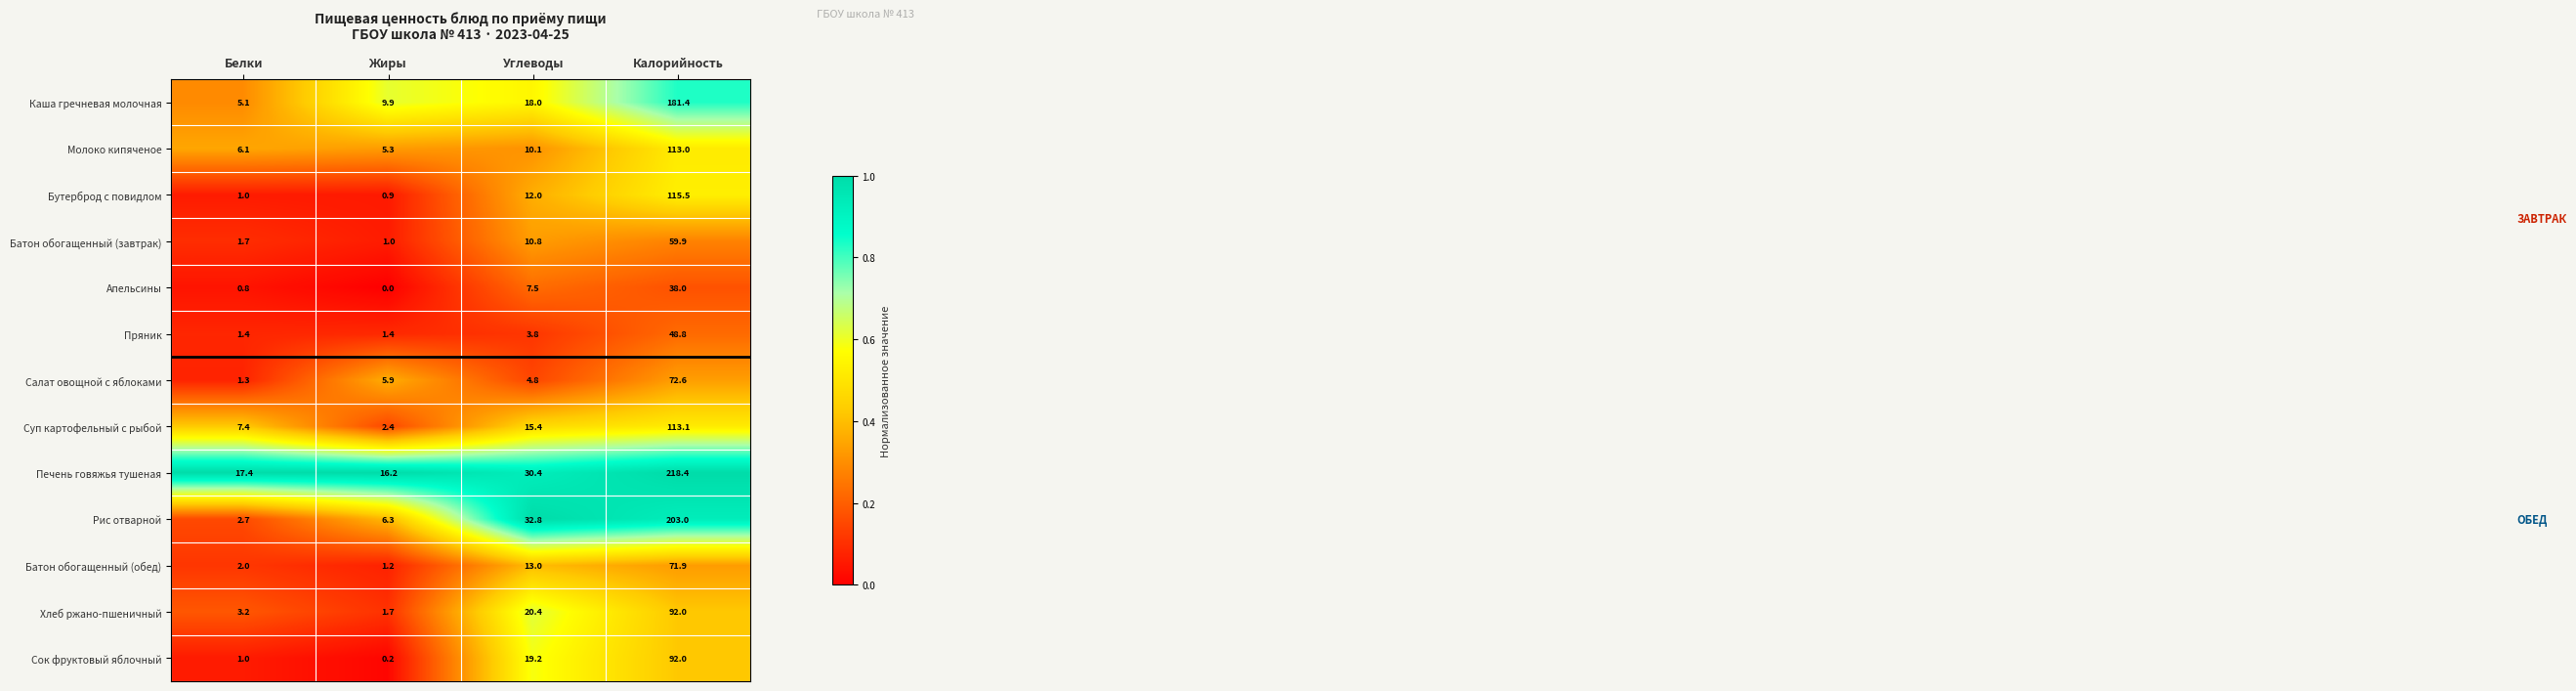

At which category does the chart reach its peak across all series?

Калорийность